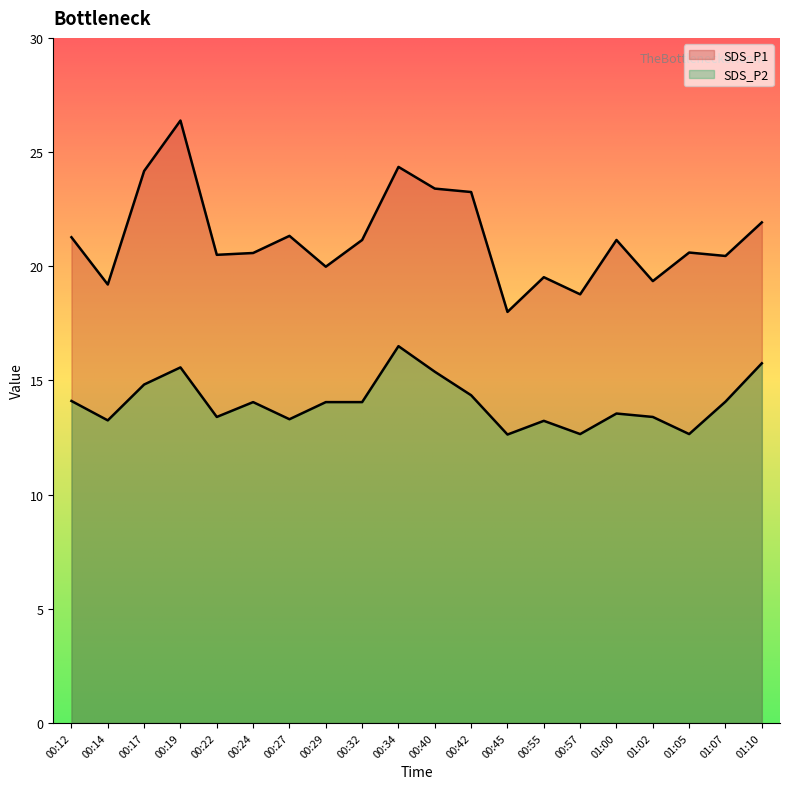

The value of SDS_P2 at 00:27 is 13.3. True or false?

True